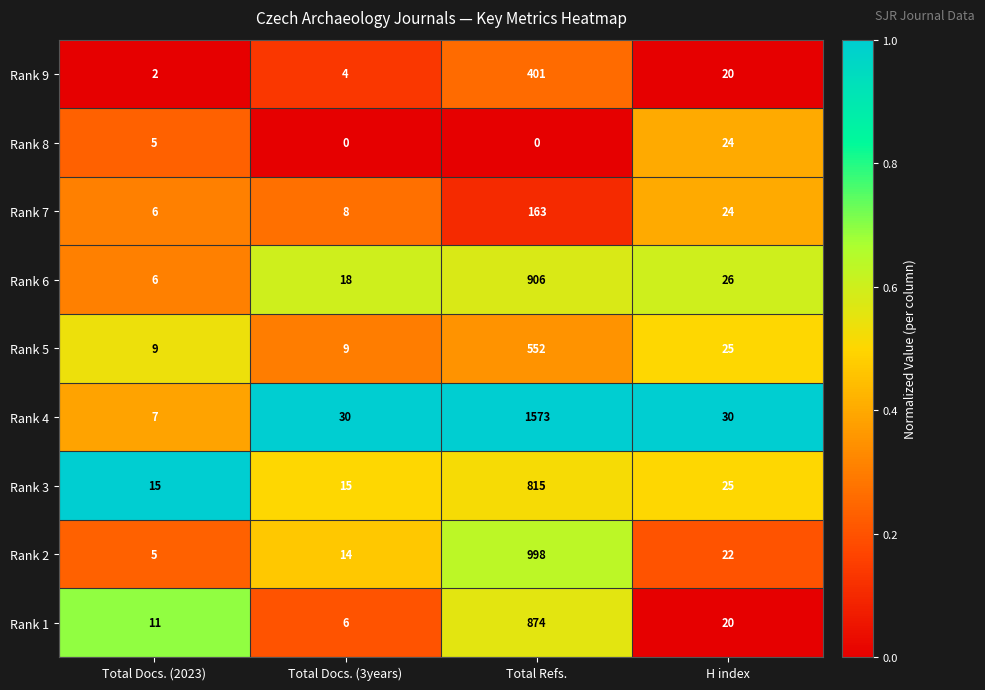

Which label corresponds to the largest value in the chart?

Total Refs.